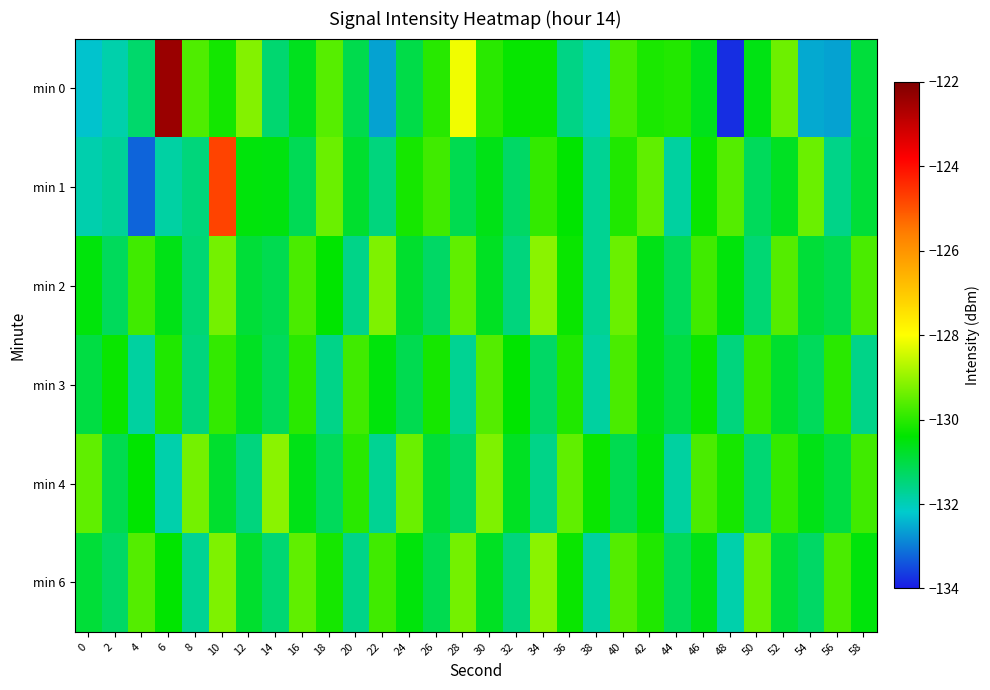

What is the minimum value shown in the chart?

-133.8